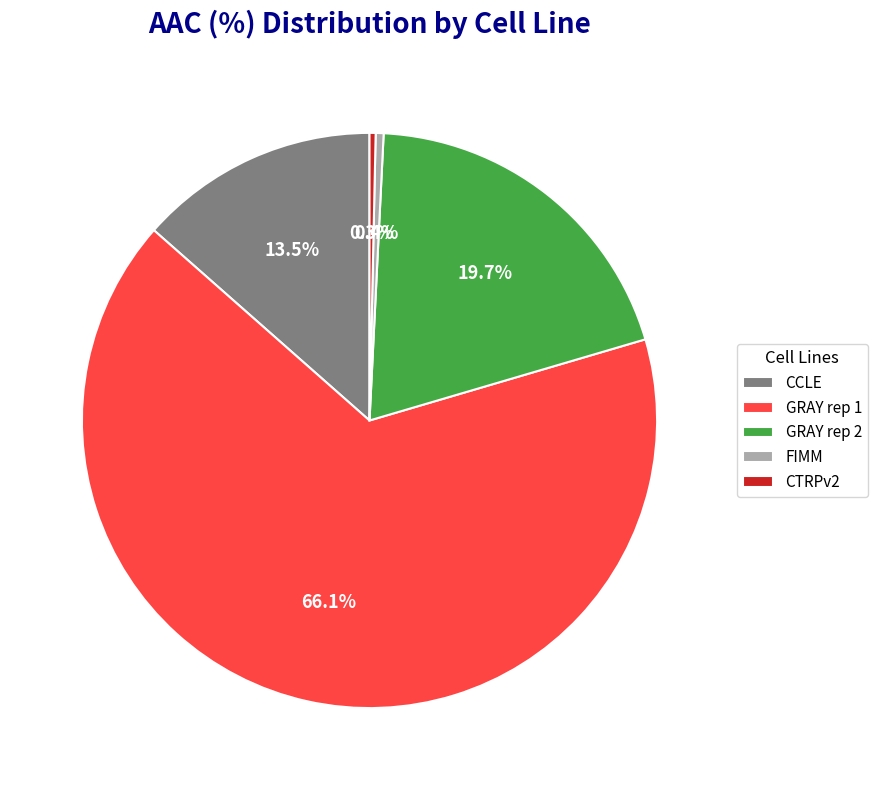

Which slice is the largest?

GRAY rep 1